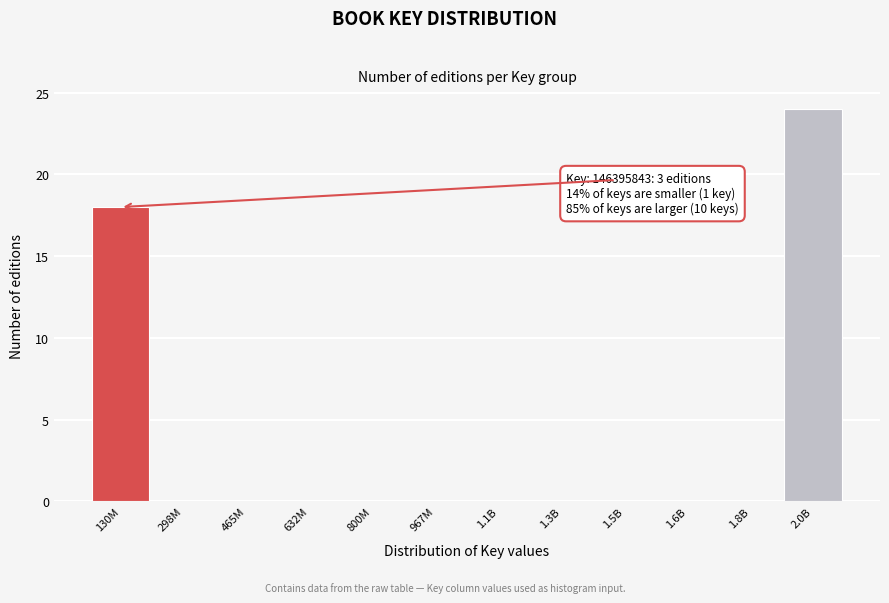

Reading left to right, list all the values displayed in this chart.

130M=18	298M=0	465M=0	632M=0	800M=0	967M=0	1.1B=0	1.3B=0	1.5B=0	1.6B=0	1.8B=0	2.0B=24